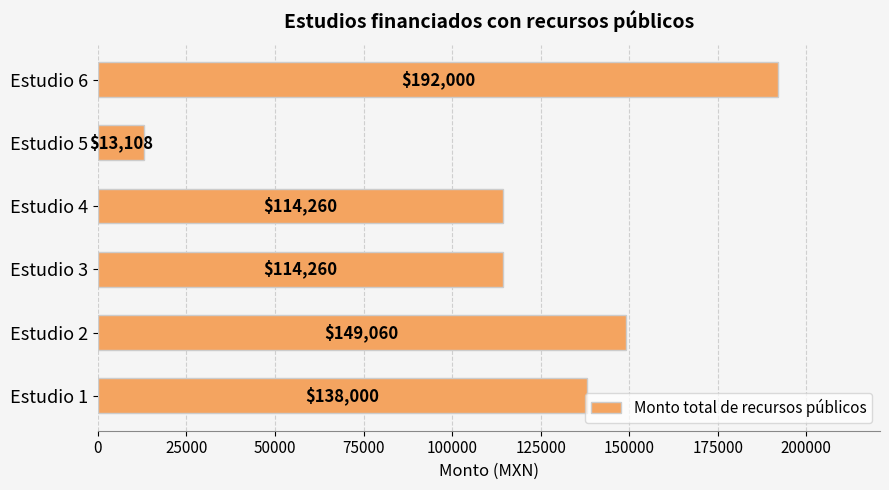

Are the bars horizontal?

Yes